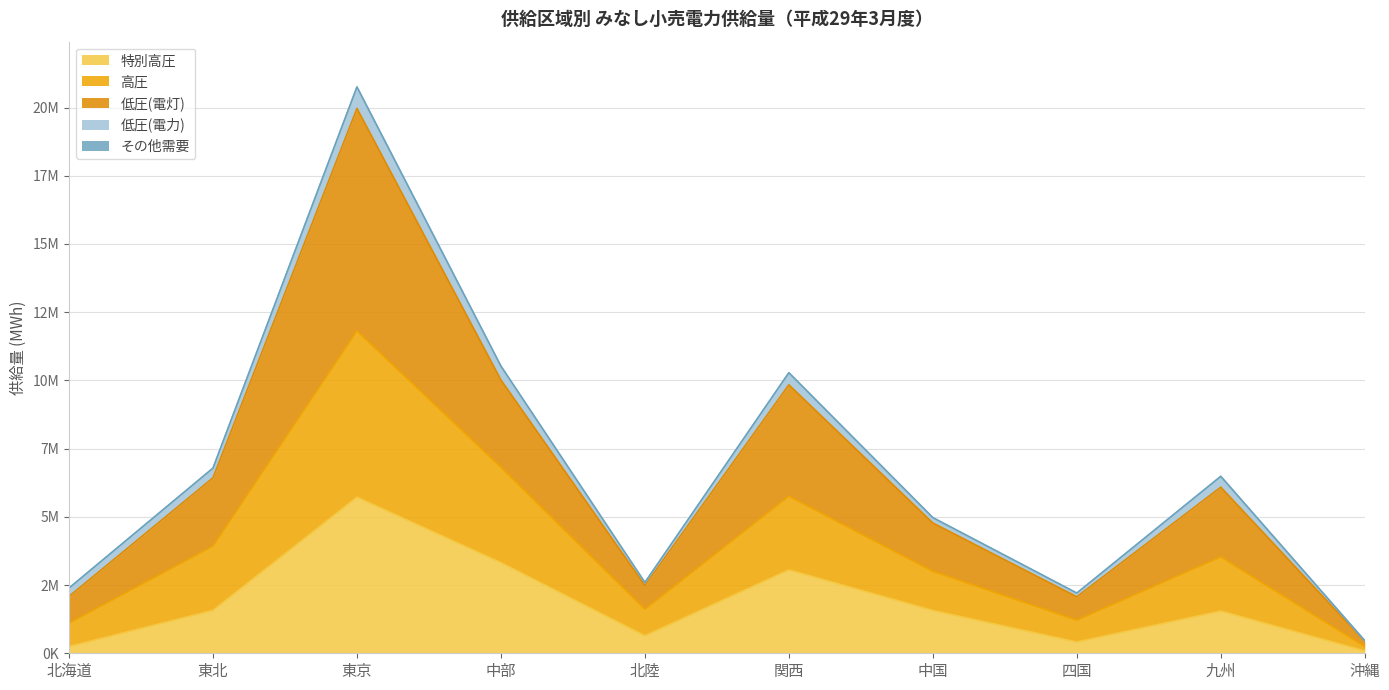

What is the value of the 低圧(電灯) point at the 7th from the left?

4774688